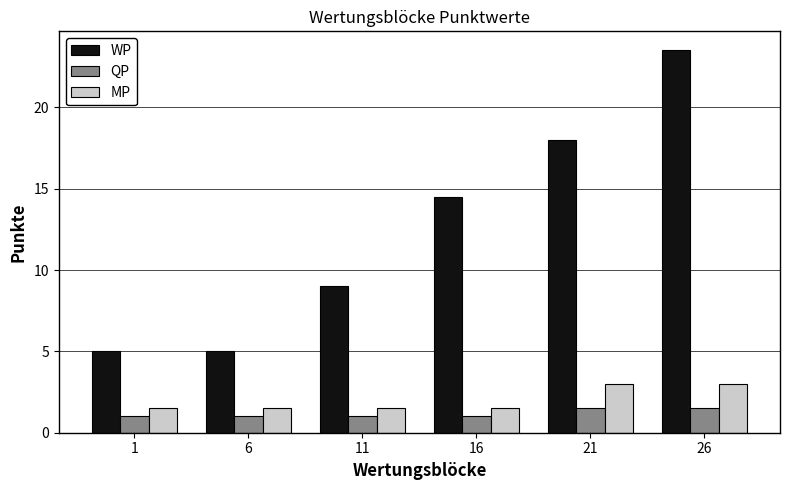

Read the MP value at 26.

3.0